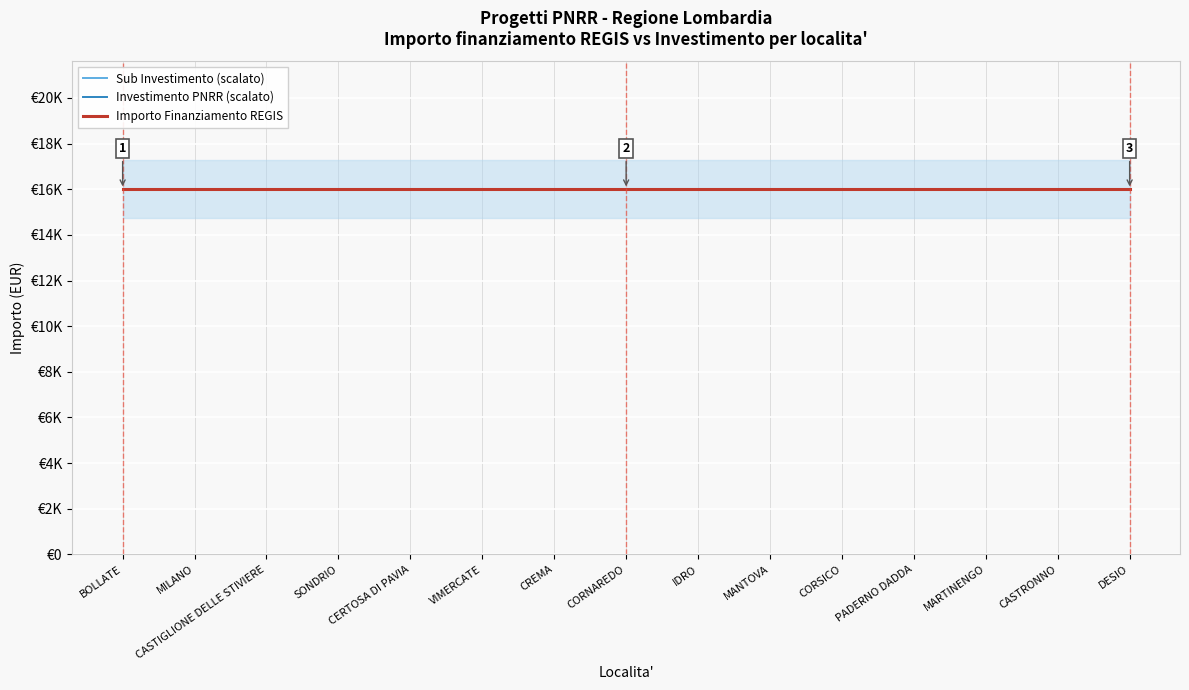

Reading left to right, extract all data points from this chart.

Investimento (PNRR): BOLLATE=3.2	MILANO=3.2	CASTIGLIONE DELLE STIVIERE=3.2	SONDRIO=3.2	CERTOSA DI PAVIA=3.2	VIMERCATE=3.2	CREMA=3.2	CORNAREDO=3.2	IDRO=3.2	MANTOVA=3.2	CORSICO=3.2	PADERNO DADDA=3.2	MARTINENGO=3.2	CASTRONNO=3.2	DESIO=3.2
Sub Investimento: BOLLATE=3.2	MILANO=3.2	CASTIGLIONE DELLE STIVIERE=3.2	SONDRIO=3.2	CERTOSA DI PAVIA=3.2	VIMERCATE=3.2	CREMA=3.2	CORNAREDO=3.2	IDRO=3.2	MANTOVA=3.2	CORSICO=3.2	PADERNO DADDA=3.2	MARTINENGO=3.2	CASTRONNO=3.2	DESIO=3.2
Importo Finanziamento REGIS: BOLLATE=16000.0	MILANO=16000.0	CASTIGLIONE DELLE STIVIERE=16000.0	SONDRIO=16000.0	CERTOSA DI PAVIA=16000.0	VIMERCATE=16000.0	CREMA=16000.0	CORNAREDO=16000.0	IDRO=16000.0	MANTOVA=16000.0	CORSICO=16000.0	PADERNO DADDA=16000.0	MARTINENGO=16000.0	CASTRONNO=16000.0	DESIO=16000.0